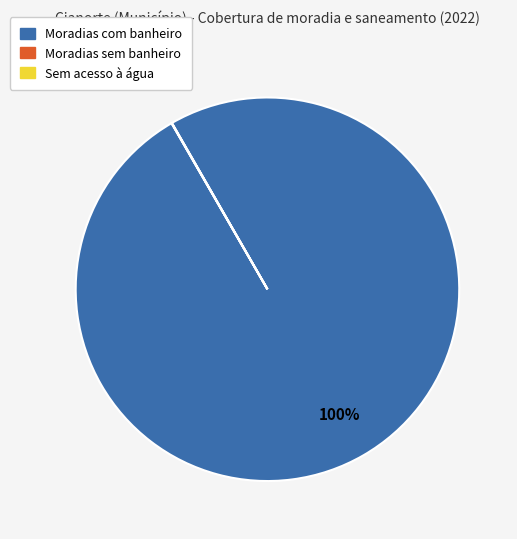

Does any single category account for the majority?

Yes